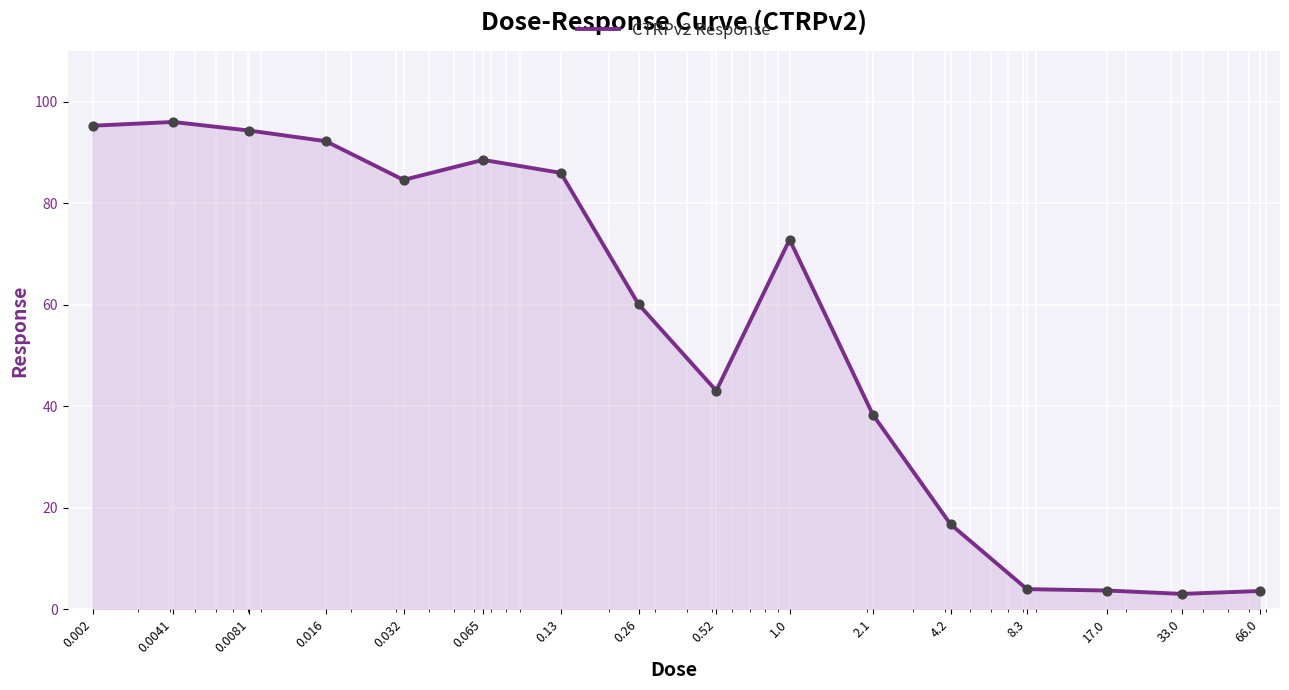

What is the minimum value shown in the chart?

3.1